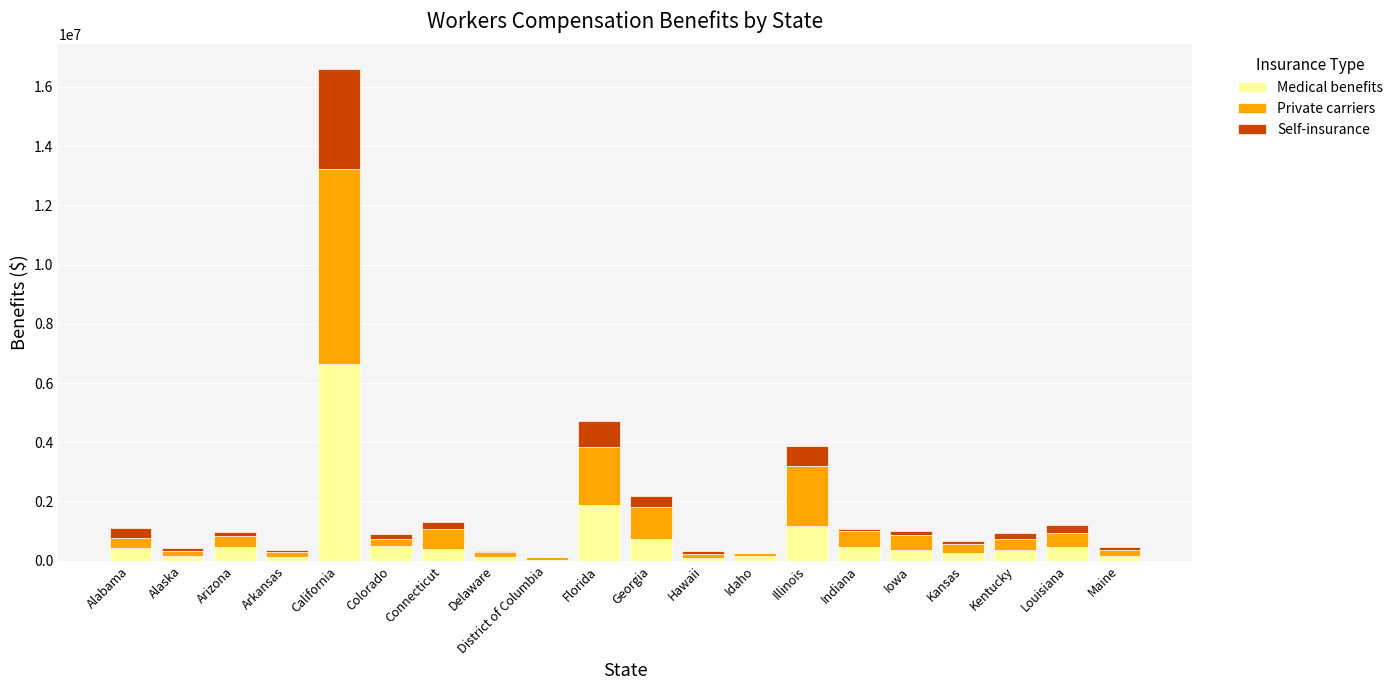

Is it true that Medical benefits equals 248111 at Kansas?

True